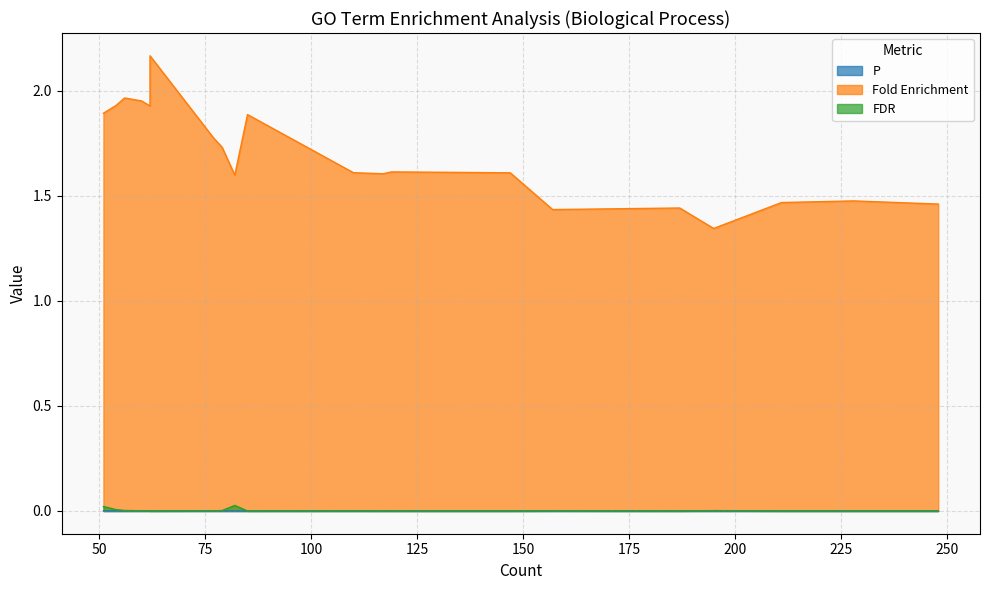

True or false: FDR and P intersect in this chart.

False